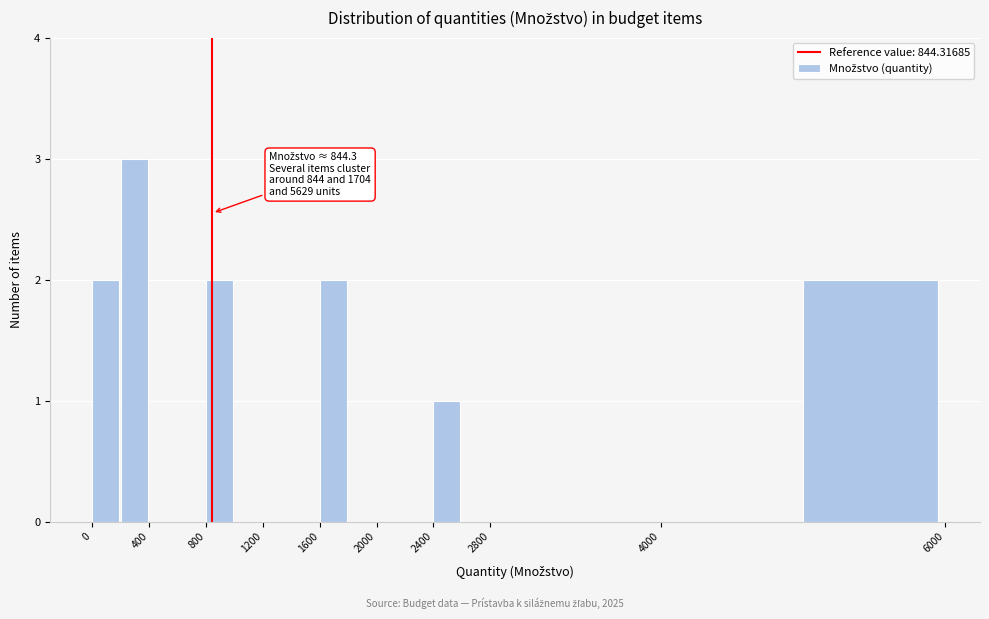

Which range on the x-axis has the tallest bar?

200 to 400